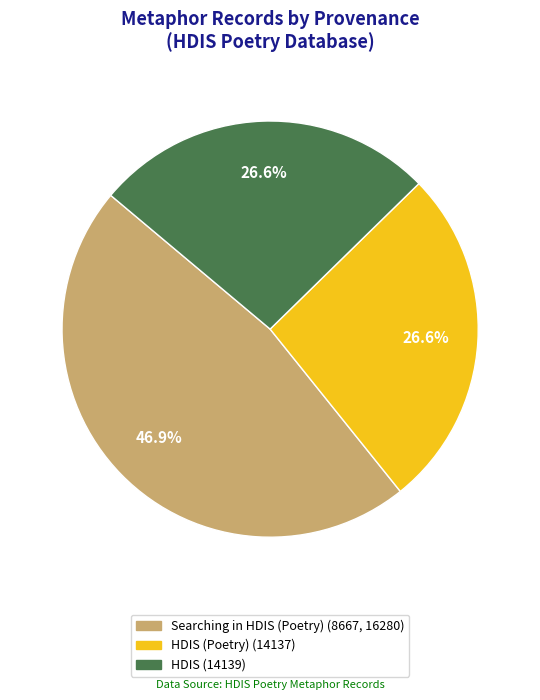

Is there any slice that represents more than half of the pie?

No